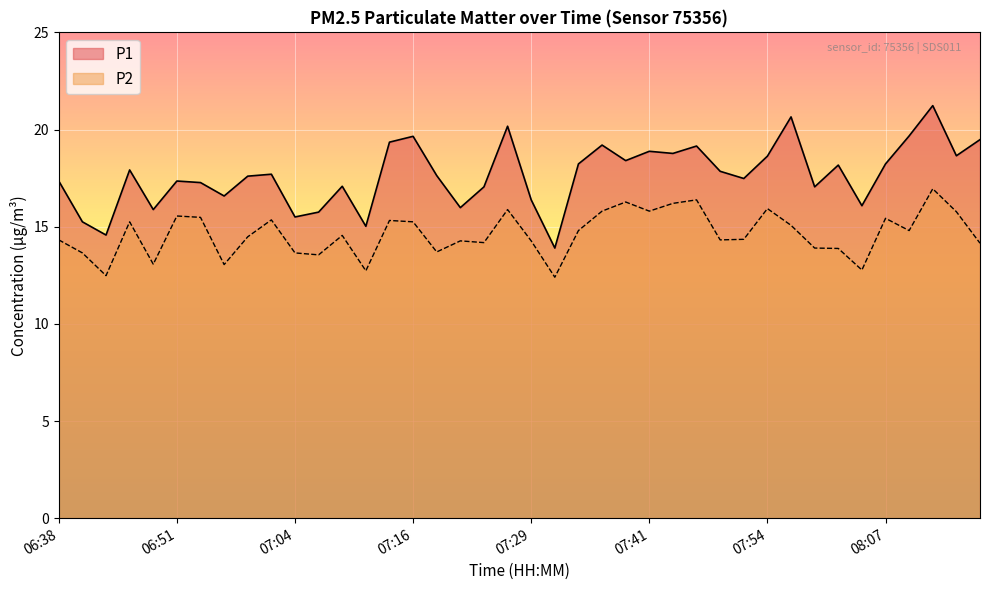

What is the difference between the highest and lowest values at 07:36?

3.4